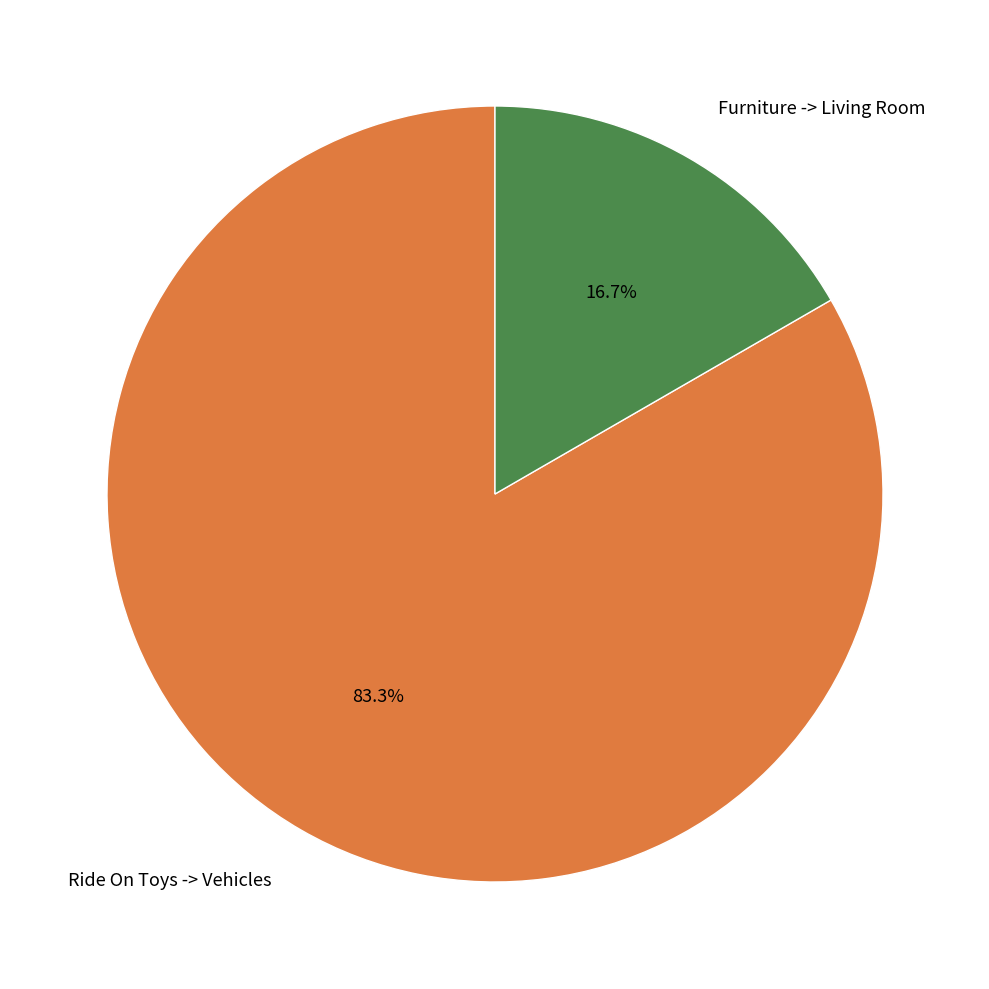

Does any single category account for the majority?

Yes